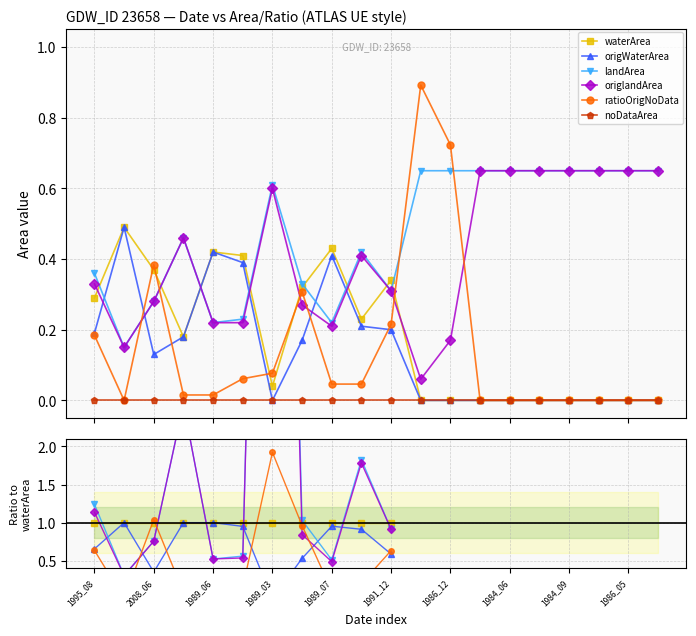

At how many categories does at least one series exceed 2?

2